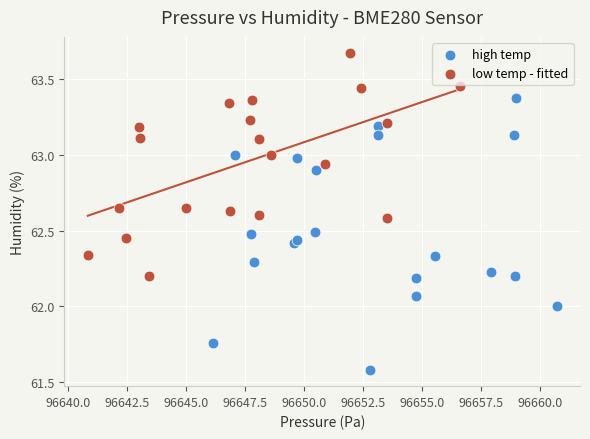

Which series contains the lowest Y value?

high temp